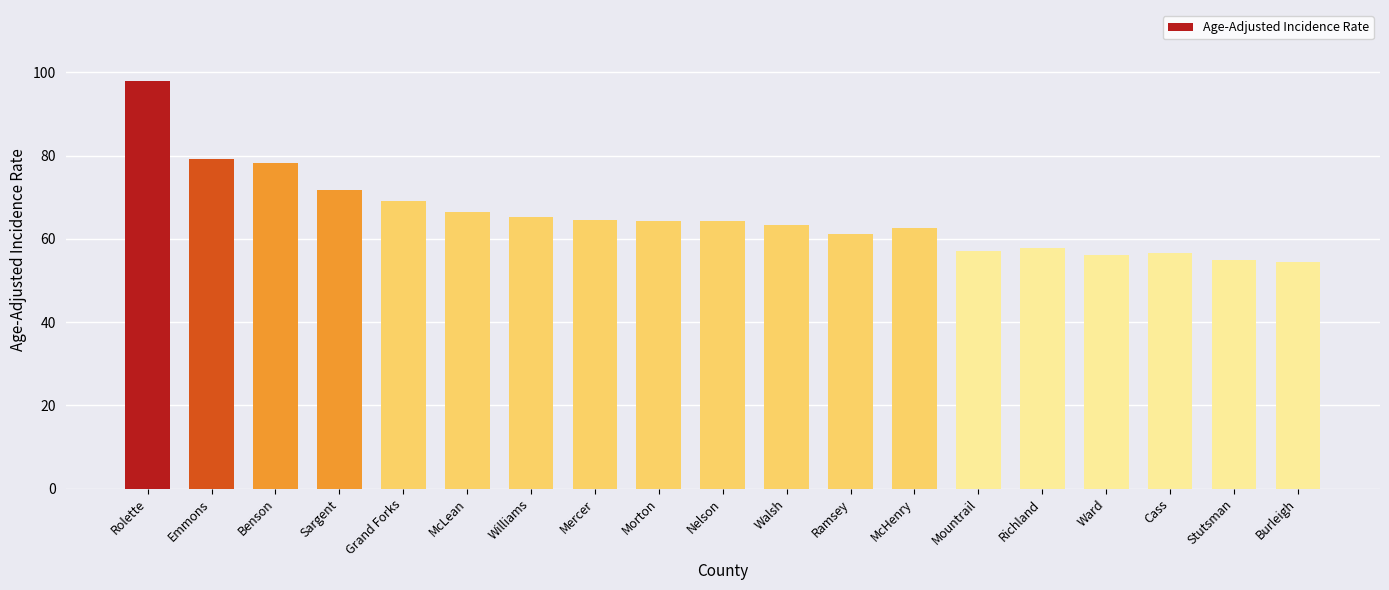

What is the minimum value shown in the chart?

54.5